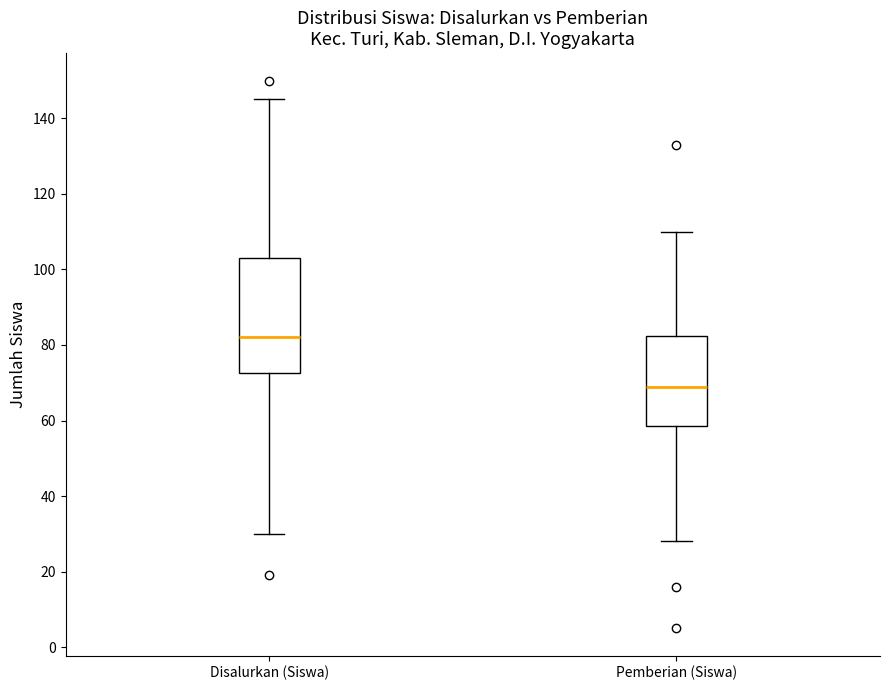

Which box is the tallest, from its lower edge to its upper edge?

Disalurkan (Siswa)